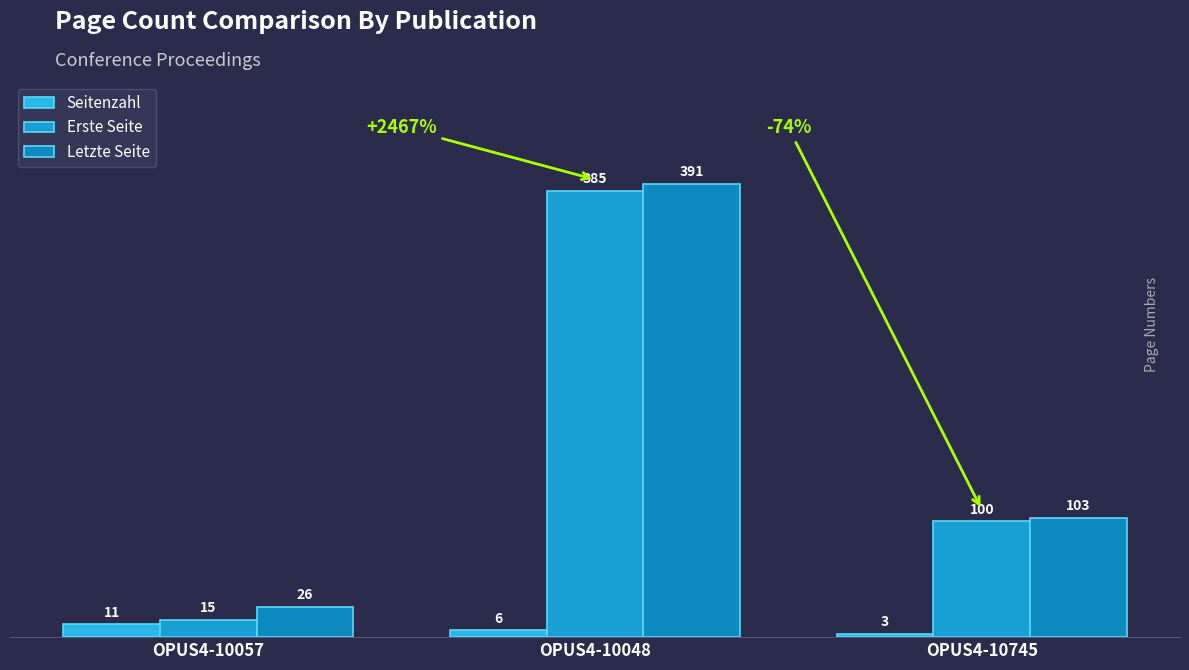

Reading left to right, what are all the values shown in this chart?

Seitenzahl: 11	6	3
Erste Seite: 15	385	100
Letzte Seite: 26	391	103